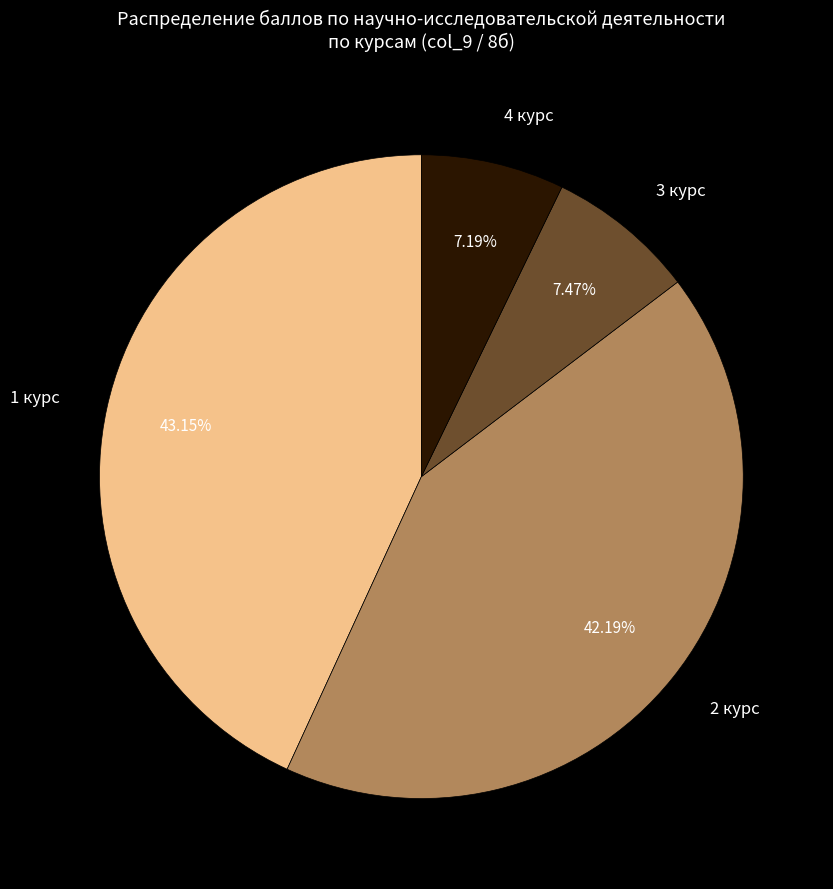

Is 1 курс the majority of the pie?

No